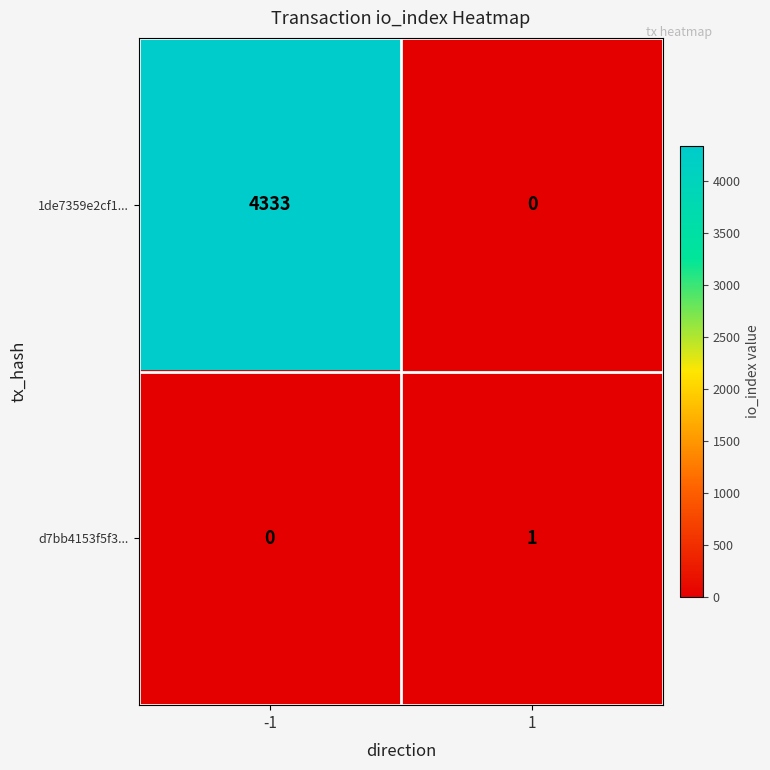

List the series in order of their overall mean, lowest first.

d7bb4153f5f3..., 1de7359e2cf1...